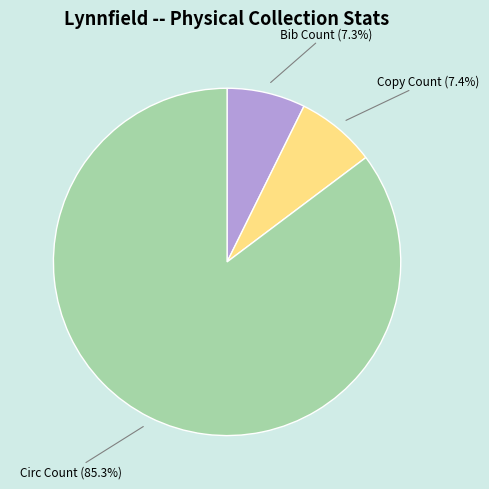

How much of the chart is everything except Copy Count?

92.6%